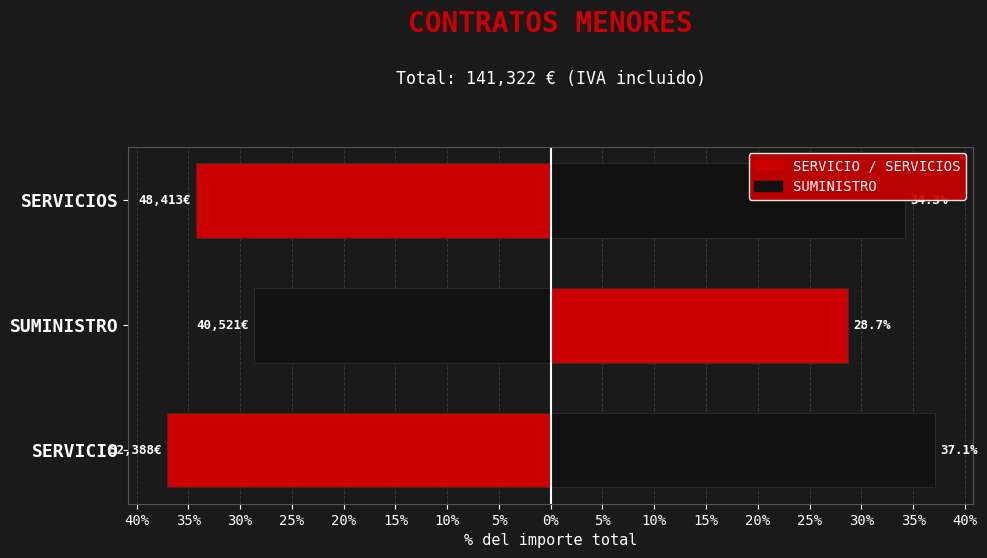

What position from the left is SUMINISTRO?

2